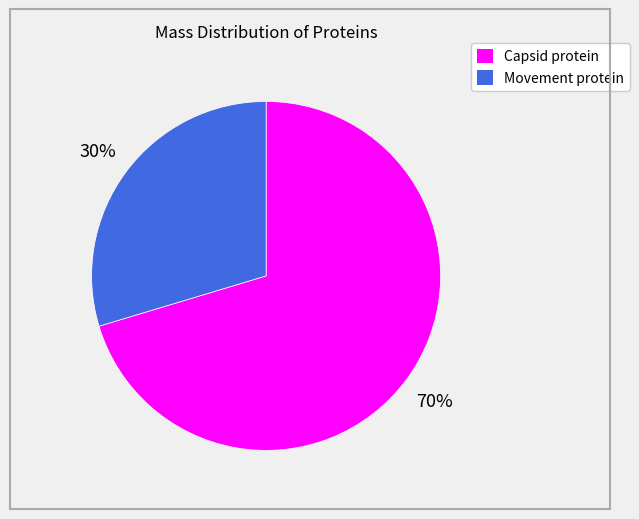

To the nearest percent, what is the average slice percentage?

50%